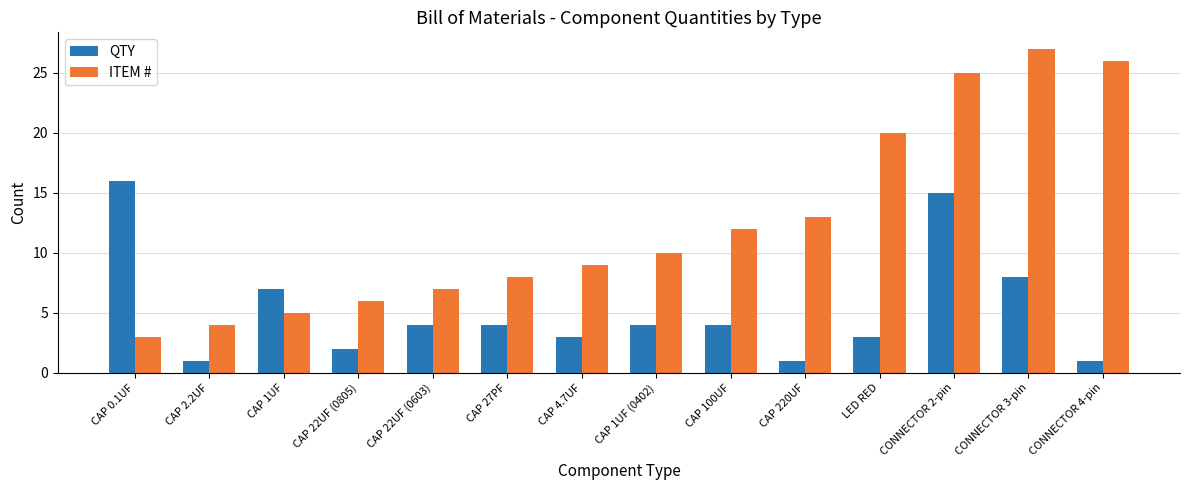

How many bars are there in each group?

2